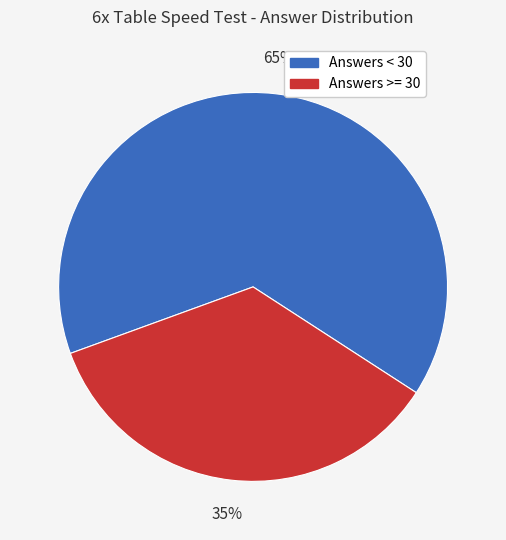

What percentage is the Answers >= 30 slice, to the nearest percent?

35%